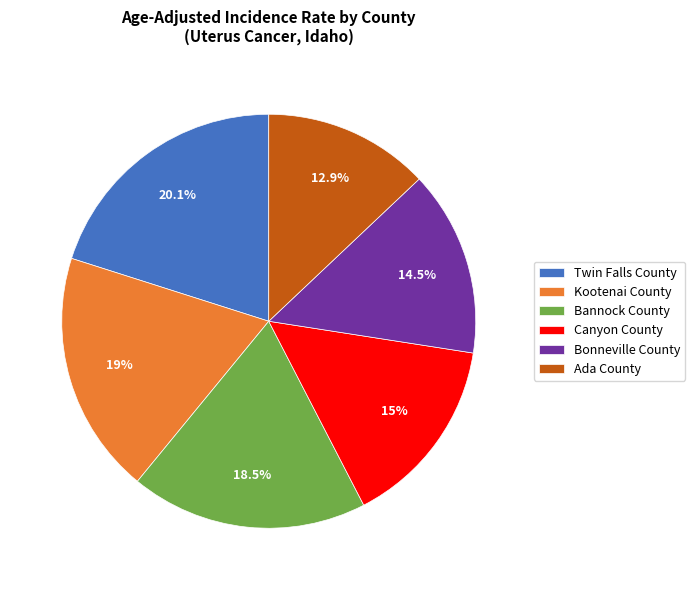

How much of the chart is everything except Kootenai County?

81.0%